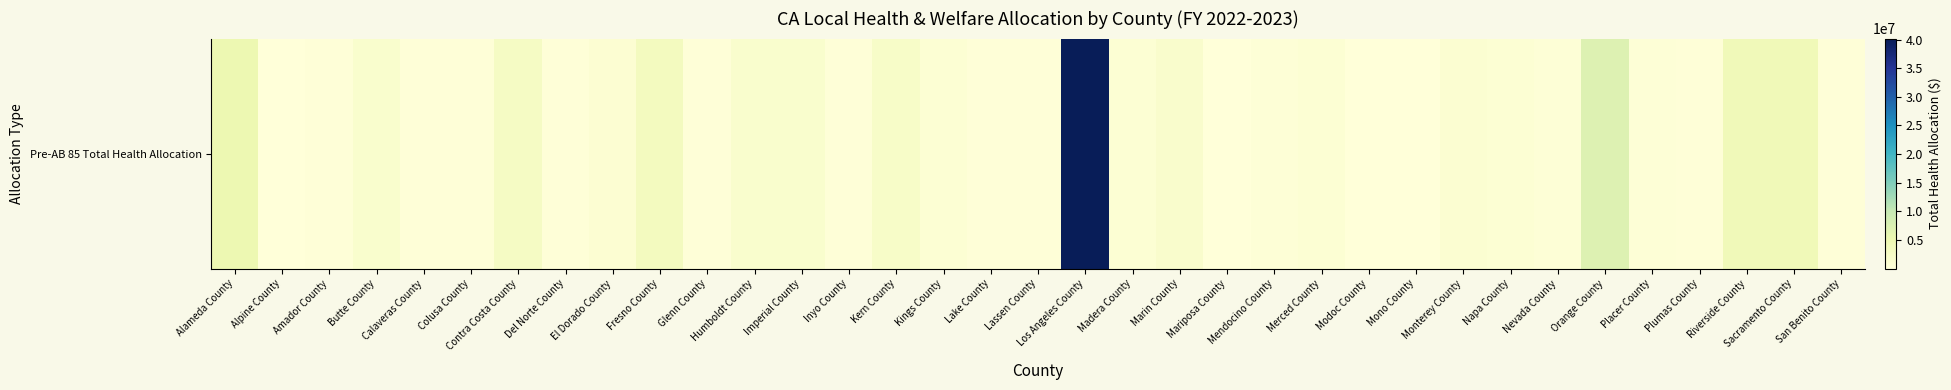

The chart shows a value of 441375.2 at Nevada County. True or false?

True